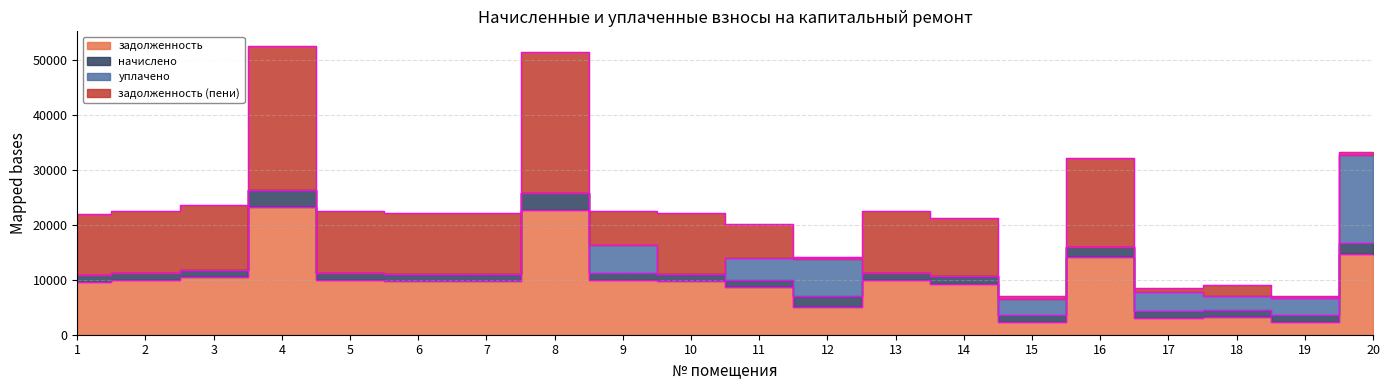

At which category does уплачено reach its first local peak?

9